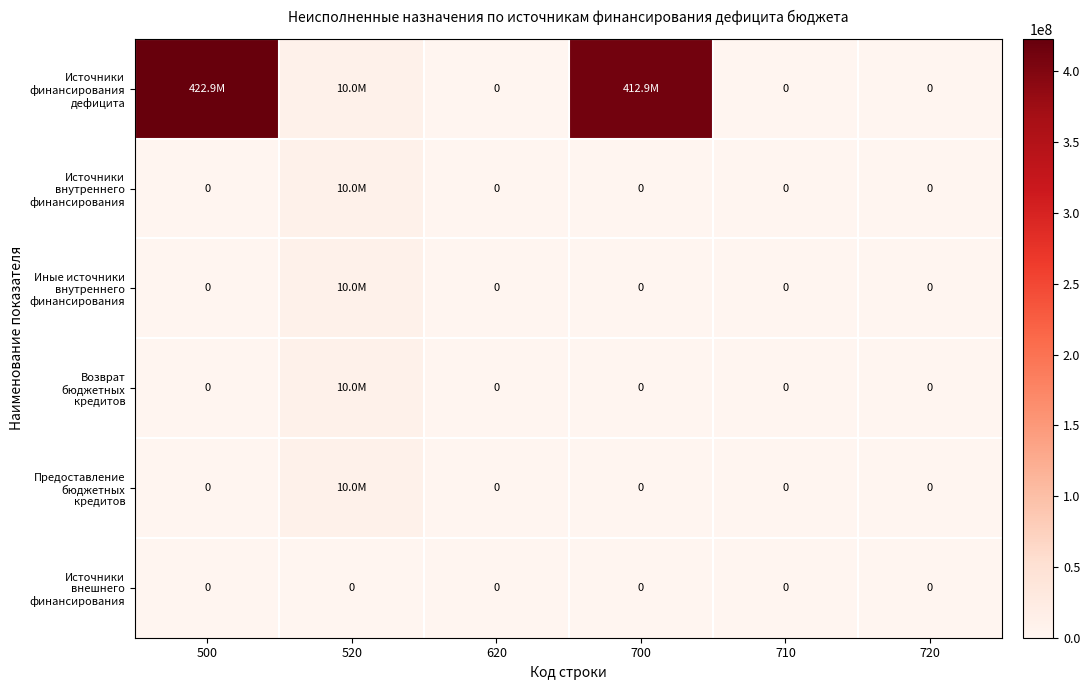

At which category does the chart reach its minimum across all series?

620